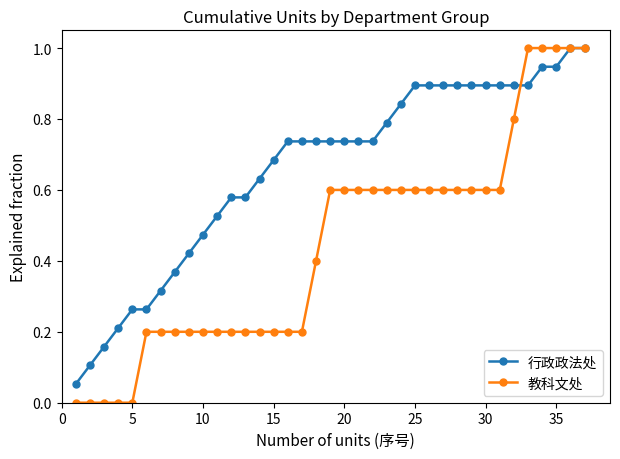

What is the maximum value shown in the chart?

1.0